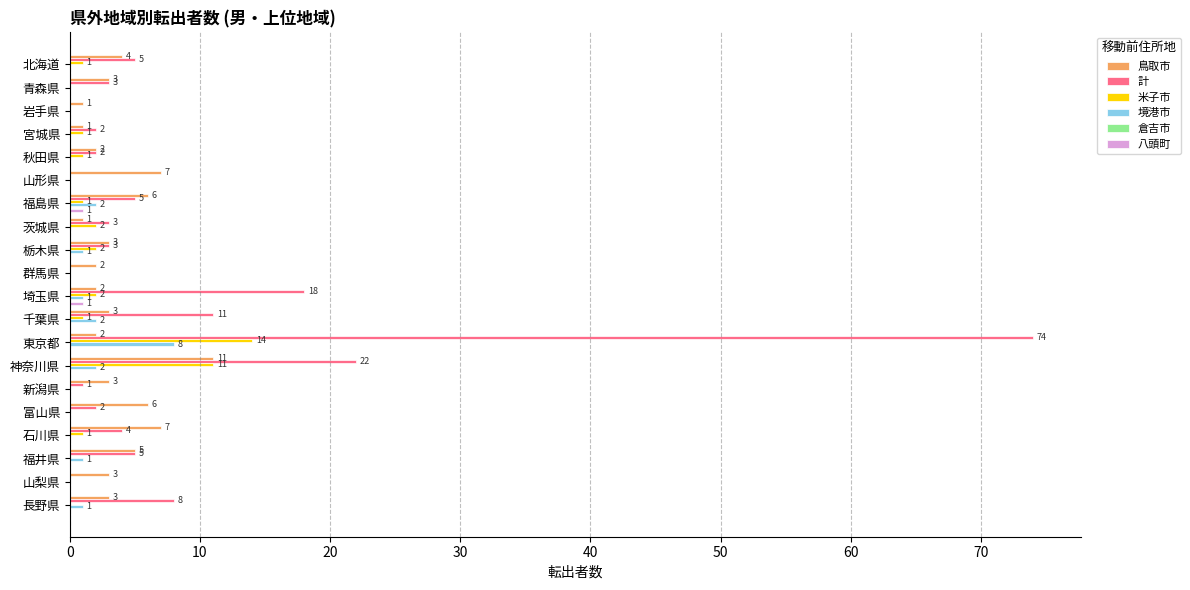

What is the total value across all series at 長野県?

12